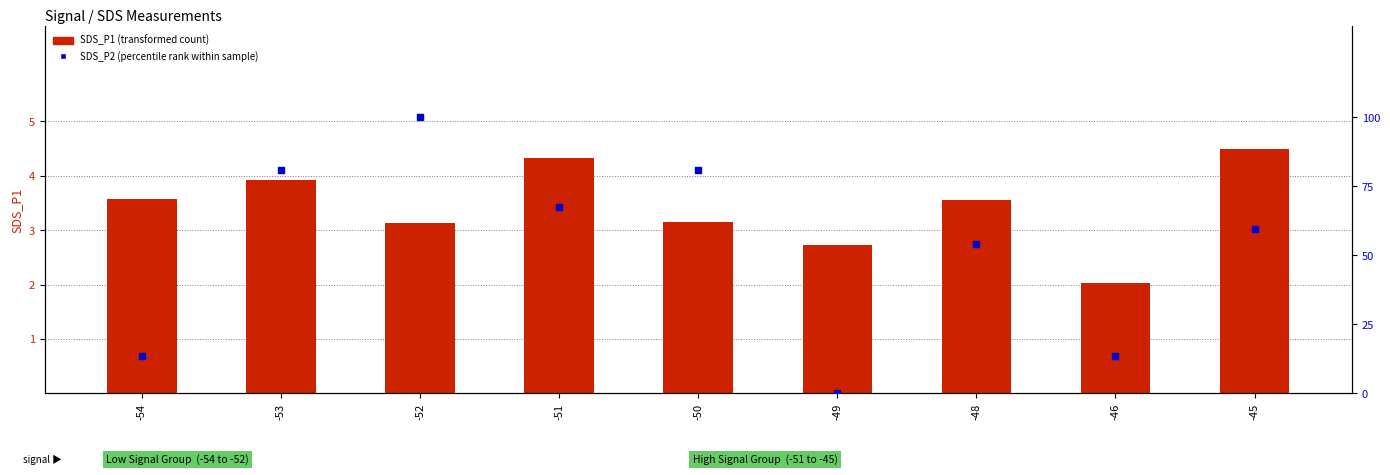

At how many categories does at least one series exceed 14?

6